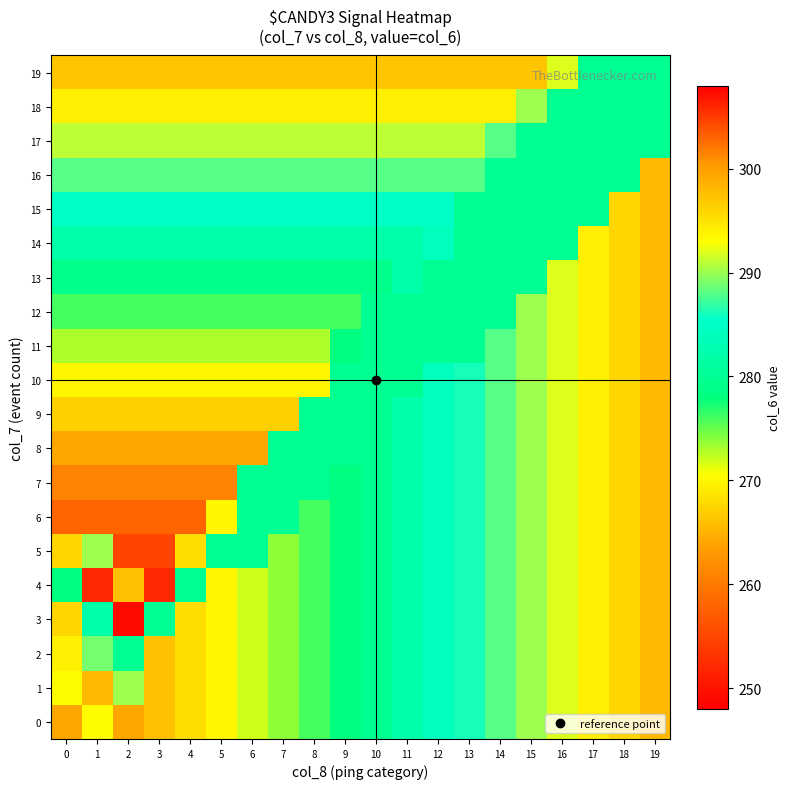

What is the total value across all series at 19?

5906